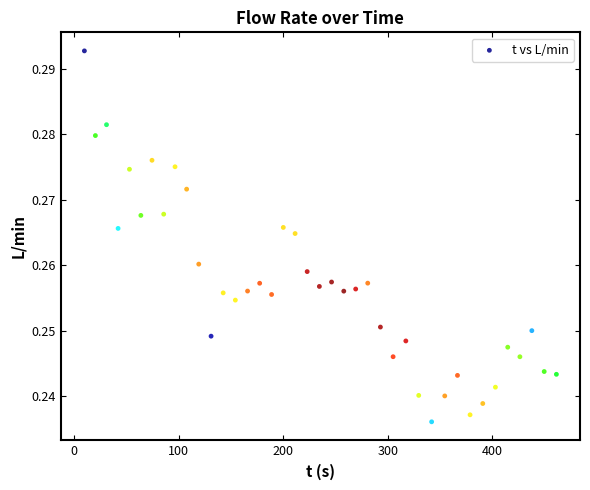

What is the range of X values (max minus min)?

451.3